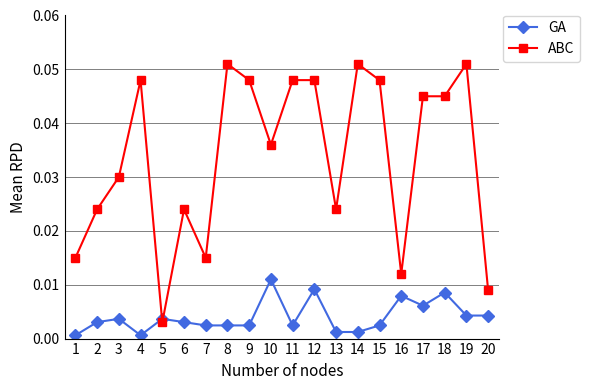

List the series in order of their peak value, lowest first.

GA, ABC